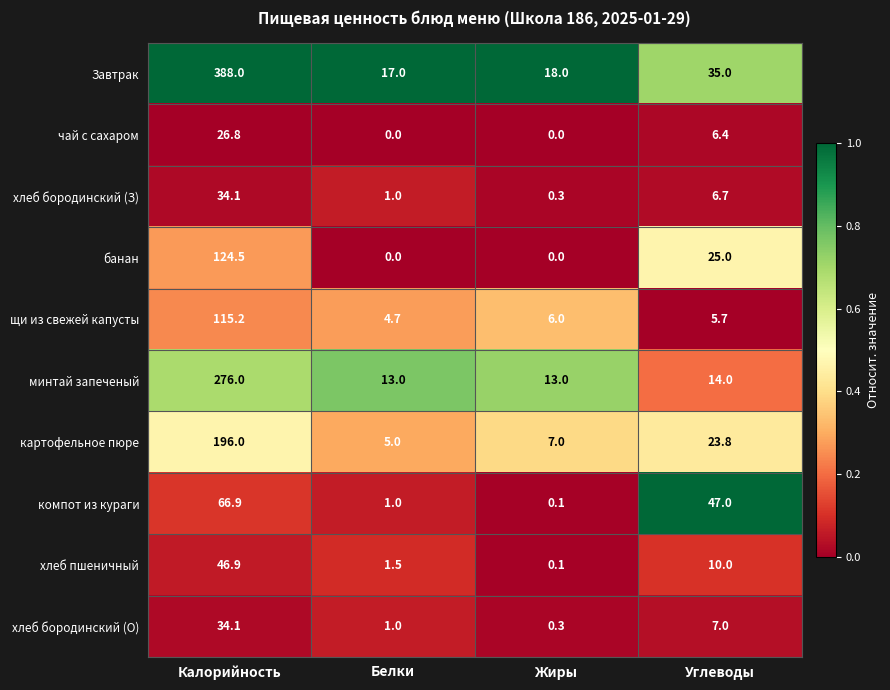

At which label does хлеб пшеничный reach its peak?

Калорийность